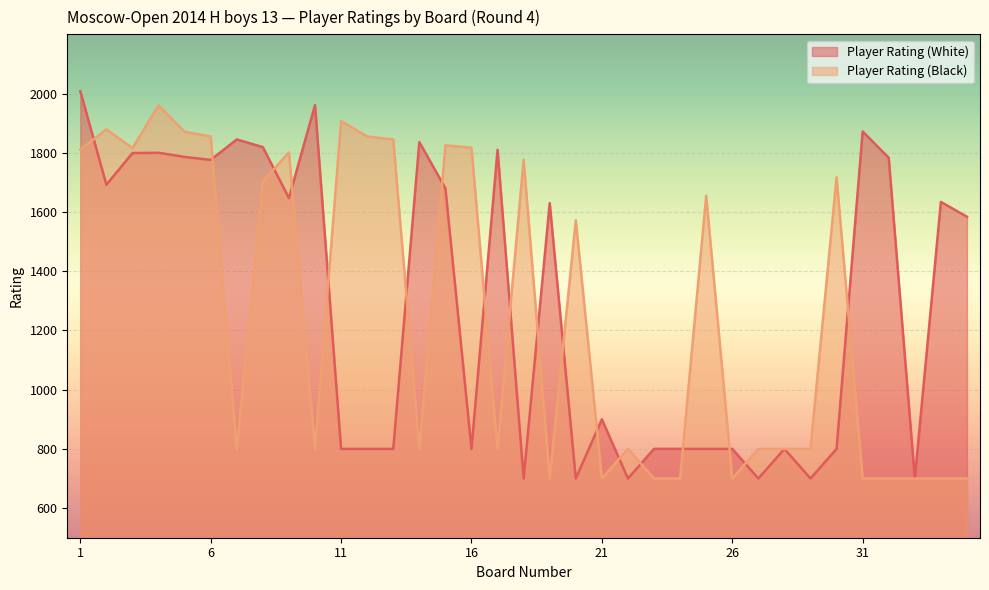

What is the total value across all series at 21?

1600